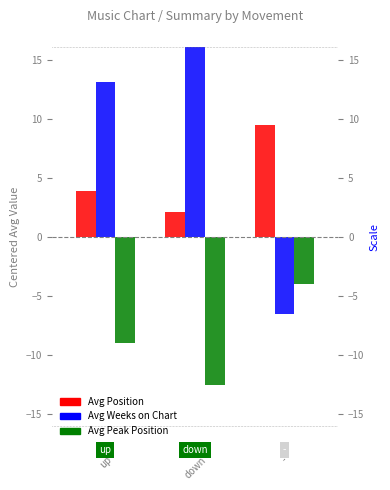

What is the average value of the Avg Weeks on Chart series?

7.5